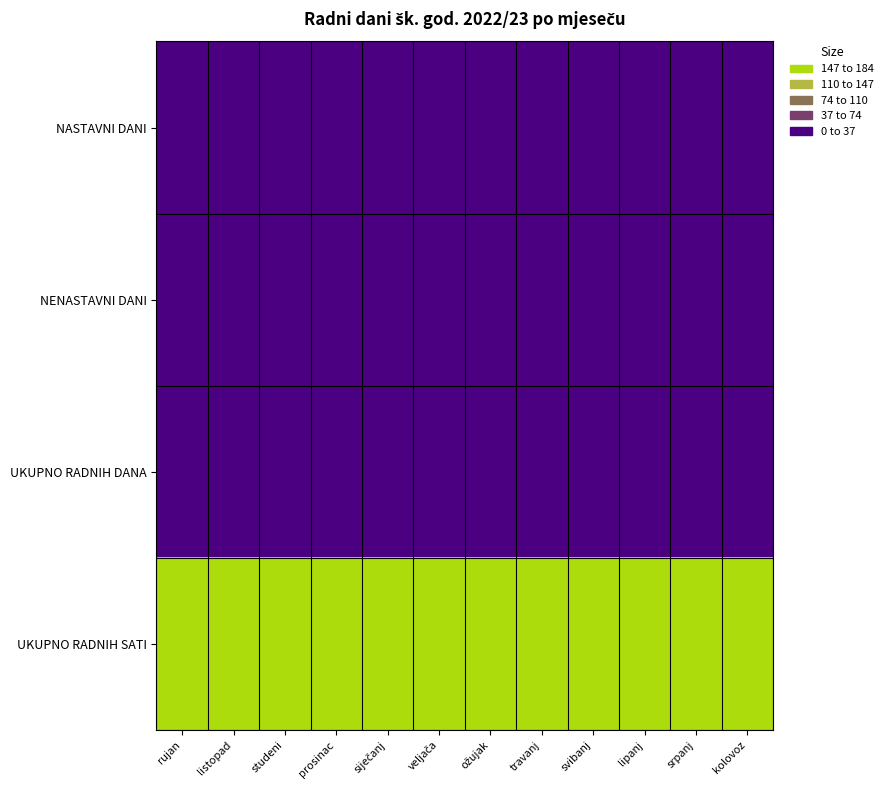

Which series has the largest range (max minus min)?

UKUPNO RADNIH SATI